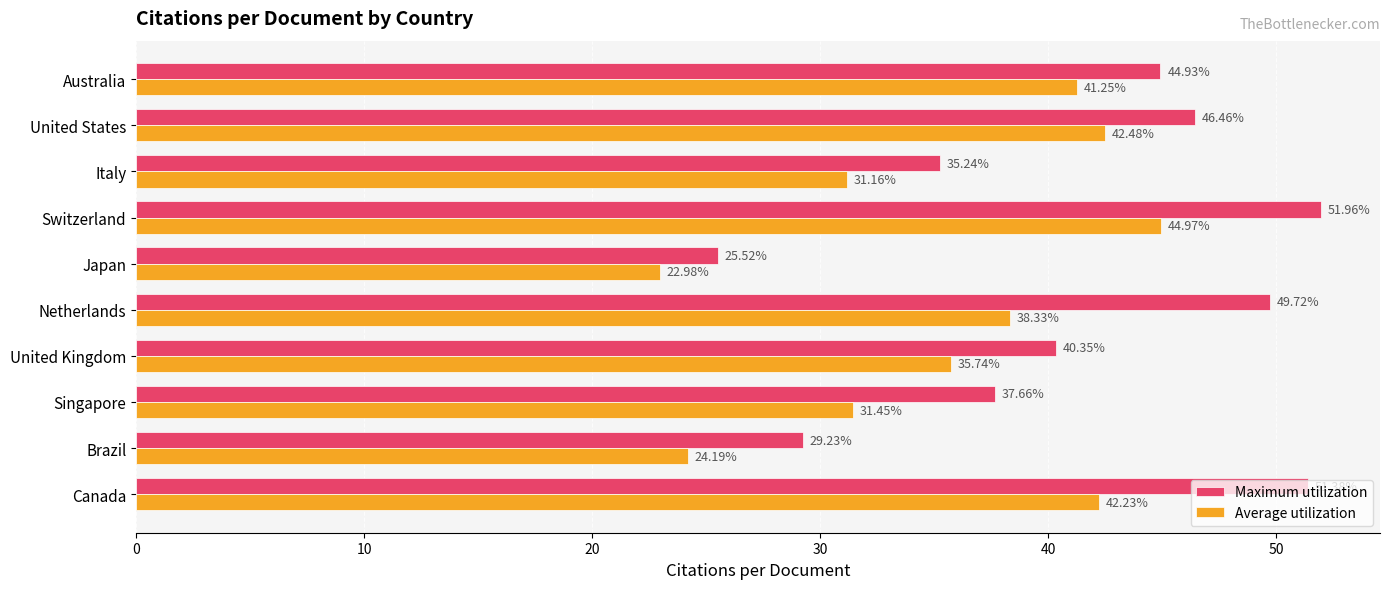

How many data points in Average utilization are less than 38?

5